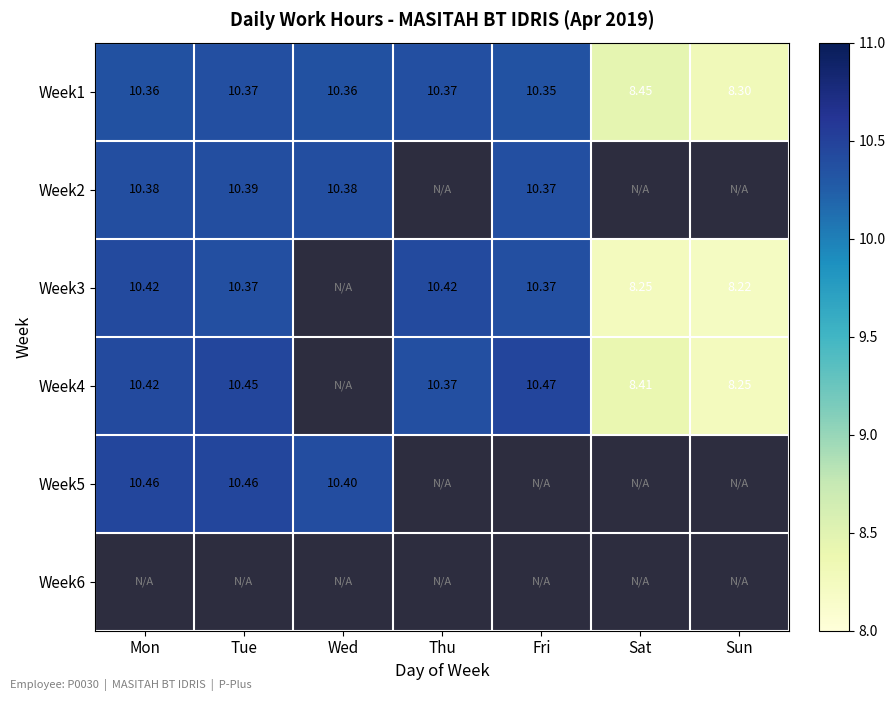

Is the value of Week1 at Sun greater than the value of Week4 at Sat?

No